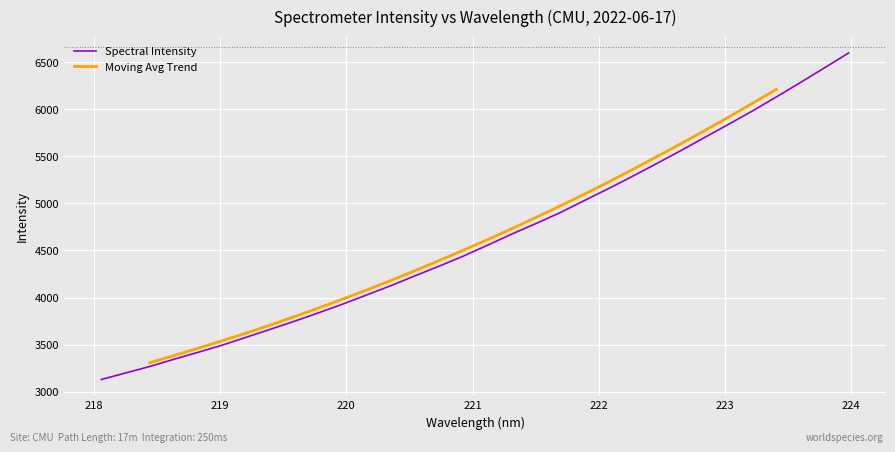

What is the minimum value for Spectral Intensity?

3128.3